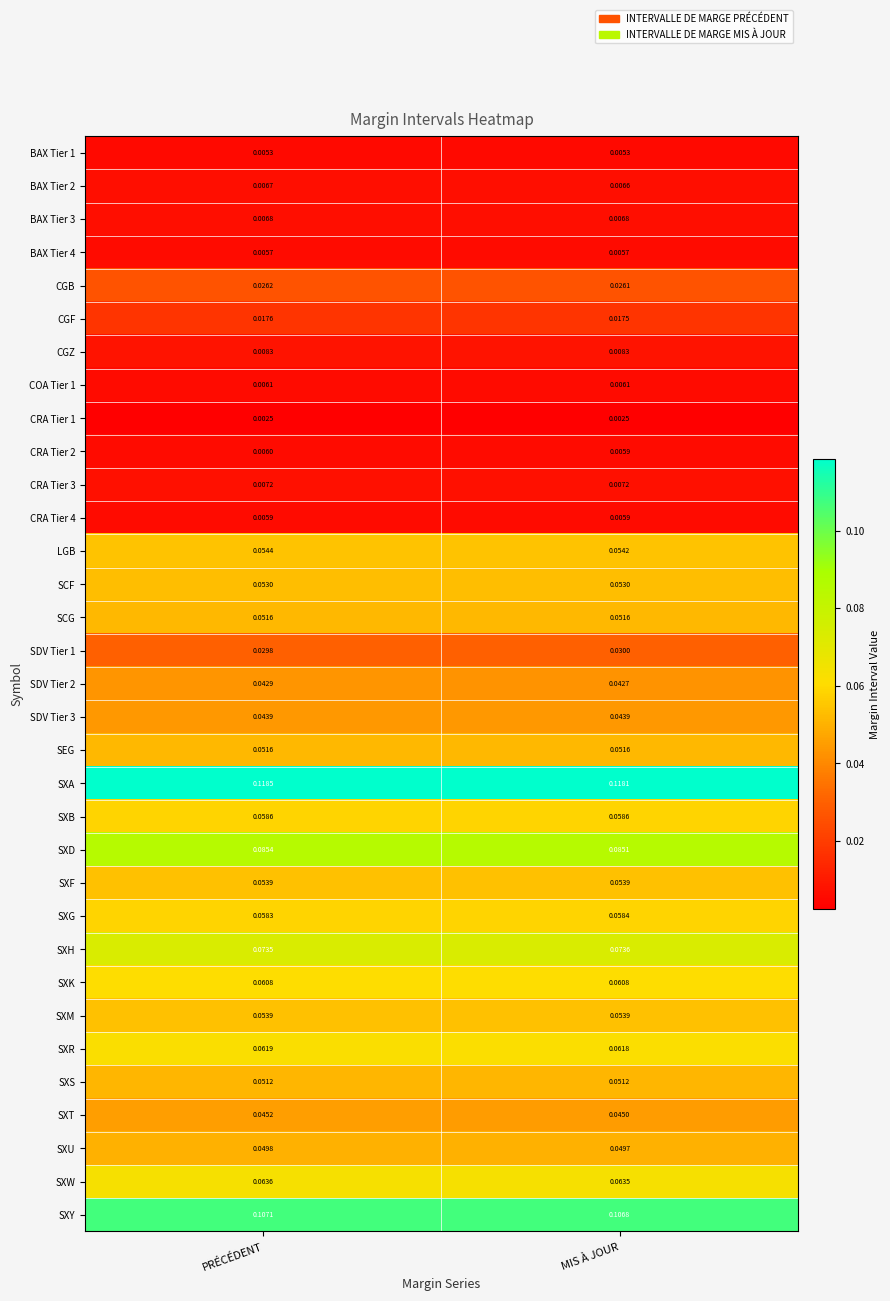

Between PRÉCÉDENT and MIS À JOUR, which series saw the biggest shift?

SXA